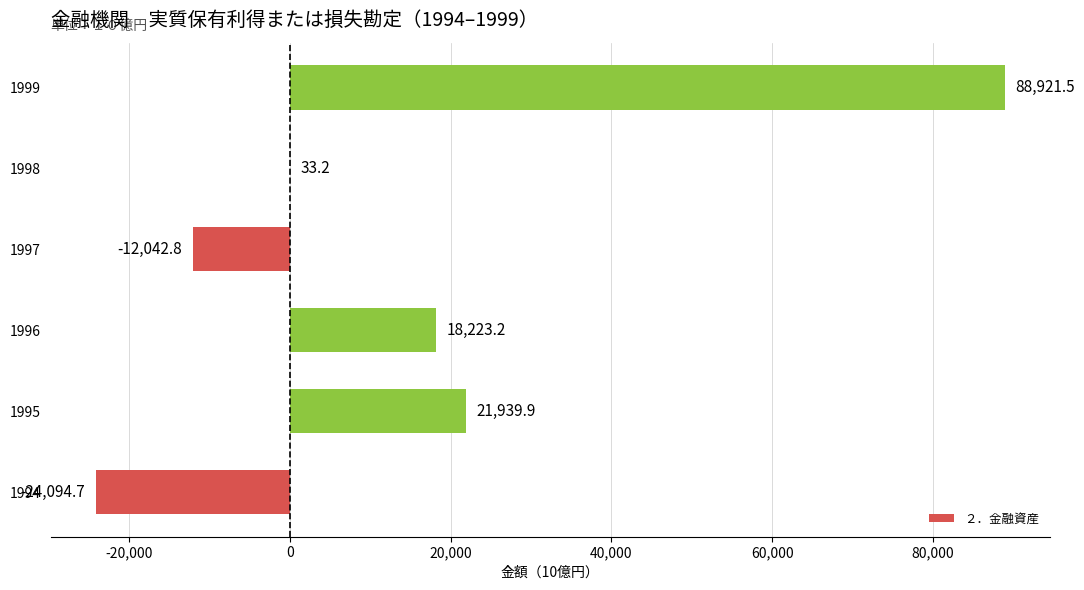

The chart shows a value of 21939.9 at 1995. True or false?

True